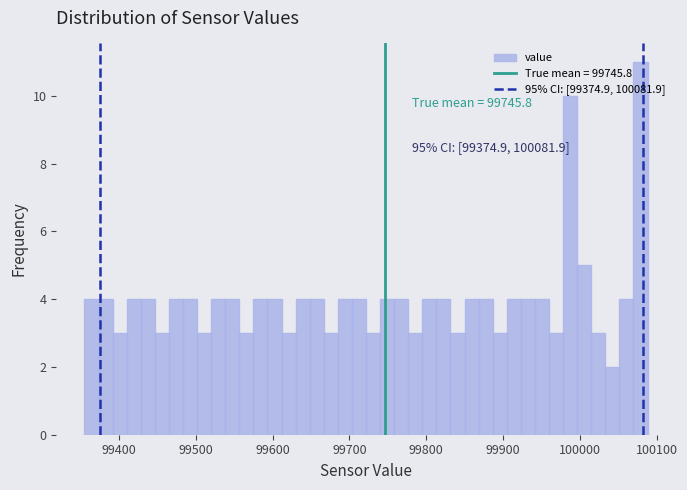

Read against the x-axis, roughly where is the centre of the tallest bar?

100080